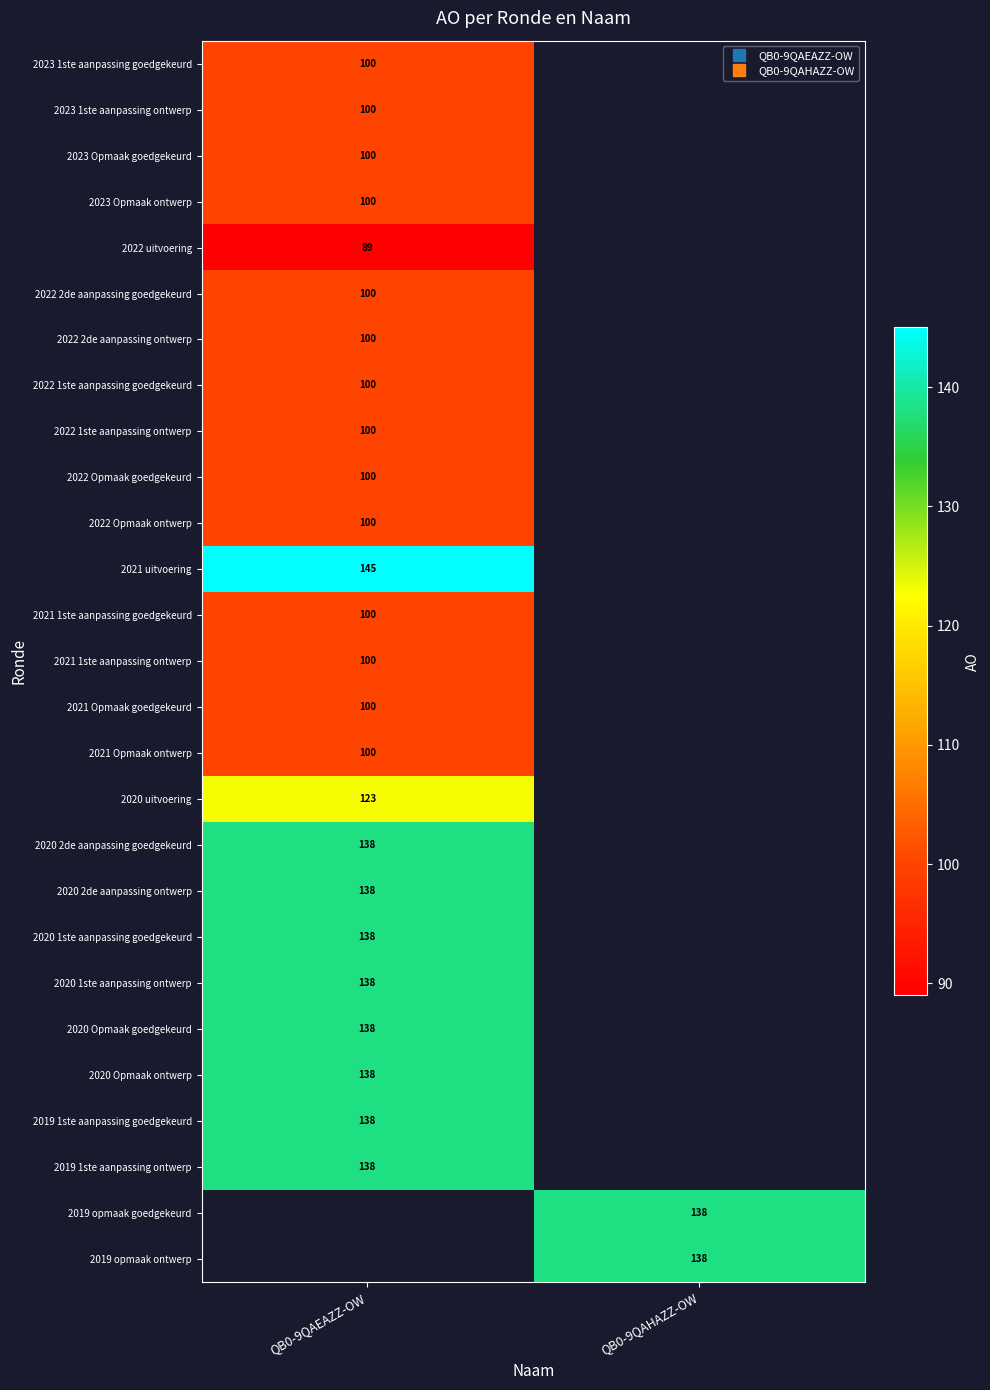

How many values in 2020 Opmaak ontwerp are above zero?

1